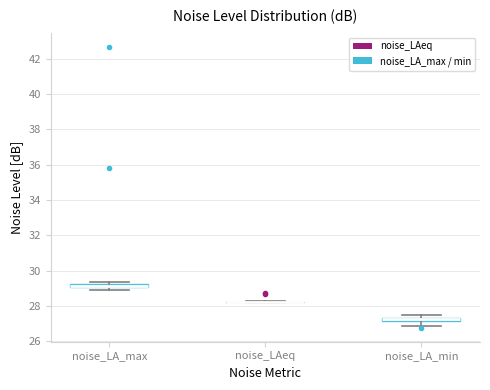

Where is the lower edge of the box for noise_LA_max on the y-axis? The values are not printed on the chart, so give them approximately, as read against the axis.

29.0